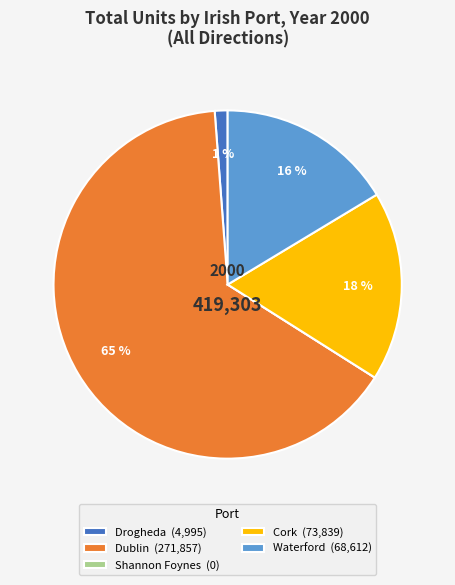

Is it true that Waterford (68,612) is 4% of the pie?

False